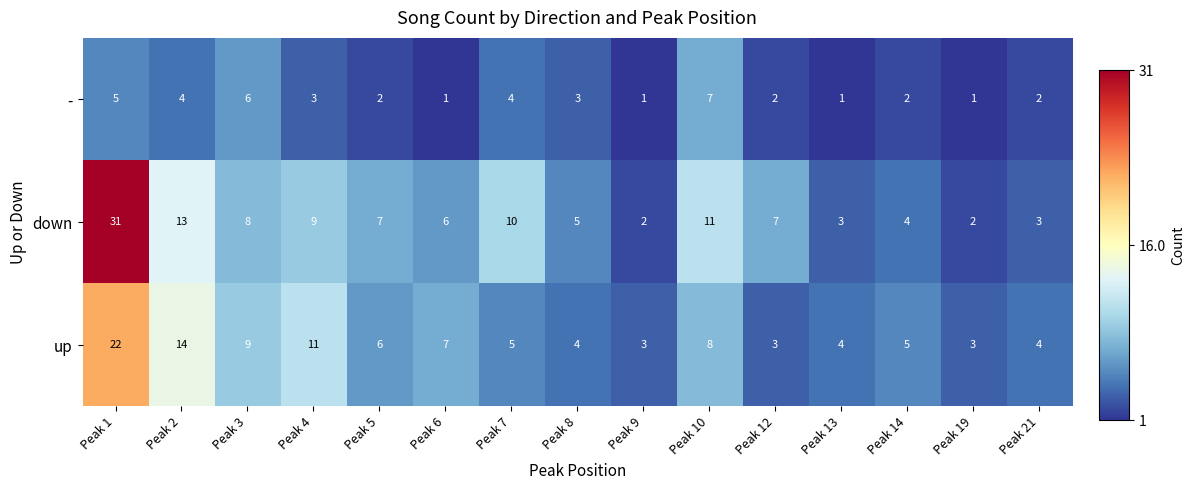

At which category is the sum across all series the highest?

Peak 1